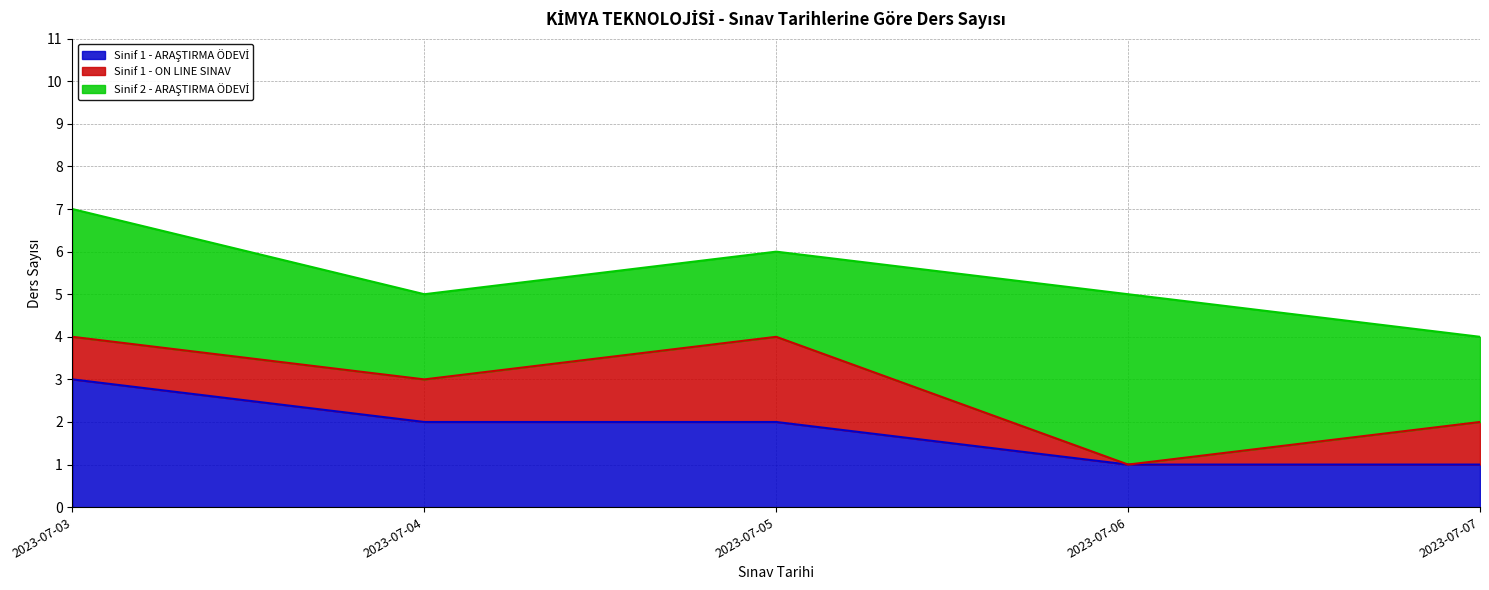

Reading left to right, transcribe all the data shown in this chart.

Sinif 1 - ARAŞTIRMA ÖDEVİ: 2023-07-03=3	2023-07-04=2	2023-07-05=2	2023-07-06=1	2023-07-07=1
Sinif 1 - ON LINE SINAV: 2023-07-03=1	2023-07-04=1	2023-07-05=2	2023-07-06=0	2023-07-07=1
Sinif 2 - ARAŞTIRMA ÖDEVİ: 2023-07-03=3	2023-07-04=2	2023-07-05=2	2023-07-06=4	2023-07-07=2